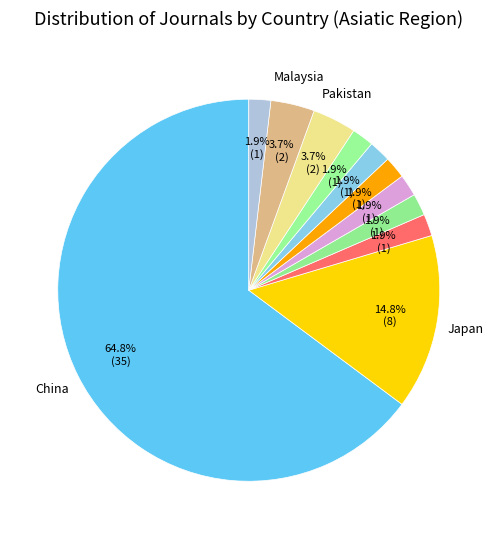

How many segments does this pie chart have?

11